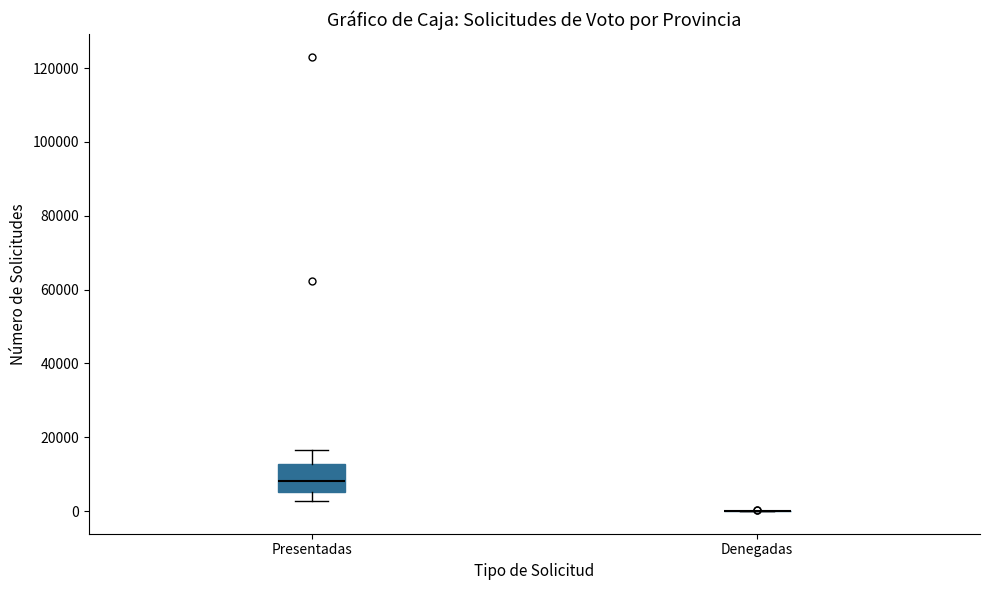

Which box is the tallest, from its lower edge to its upper edge?

Presentadas